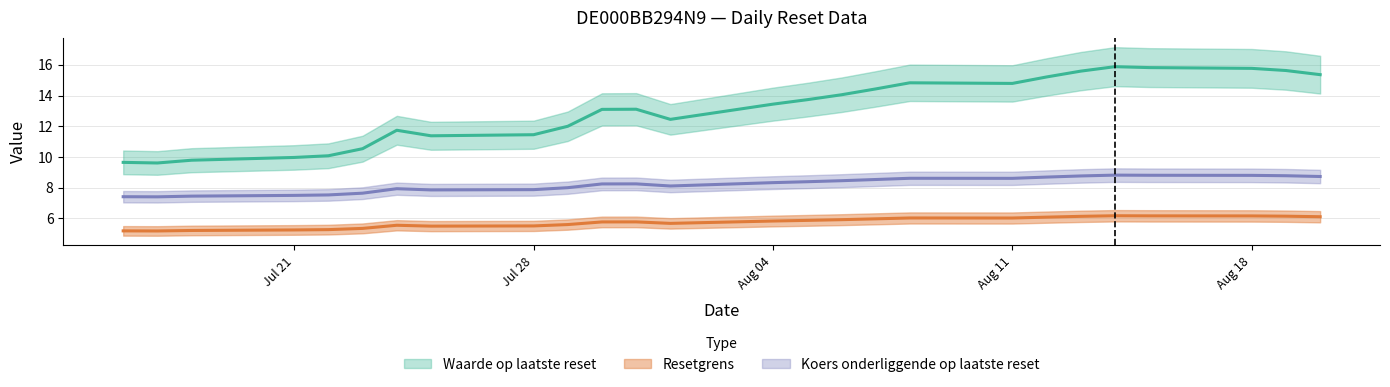

List the labels in order of Koers onderliggende op laatste reset value, smallest first.

2025-07-17, 2025-07-16, 2025-07-18, 2025-07-21, 2025-07-22, 2025-07-23, 2025-07-25, 2025-07-28, 2025-07-24, 2025-07-29, 2025-08-01, 2025-07-30, 2025-07-31, 2025-08-04, 2025-08-05, 2025-08-06, 2025-08-07, 2025-08-11, 2025-08-08, 2025-08-12, 2025-08-20, 2025-08-13, 2025-08-19, 2025-08-18, 2025-08-15, 2025-08-14